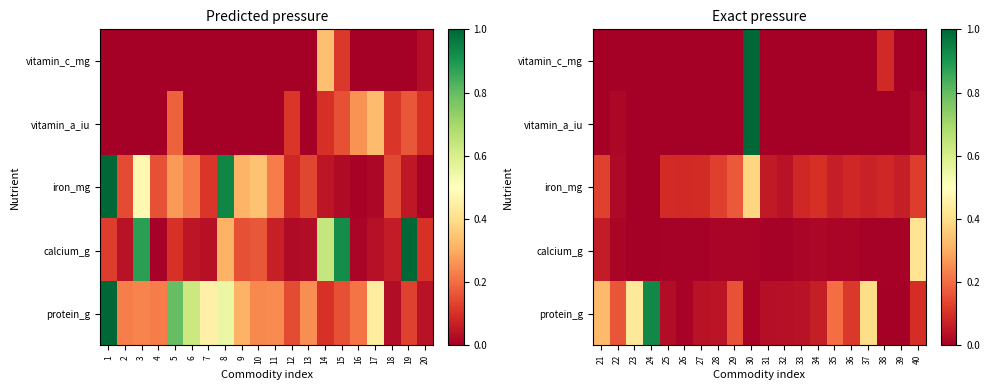

Which series has the largest total across all categories?

protein_g